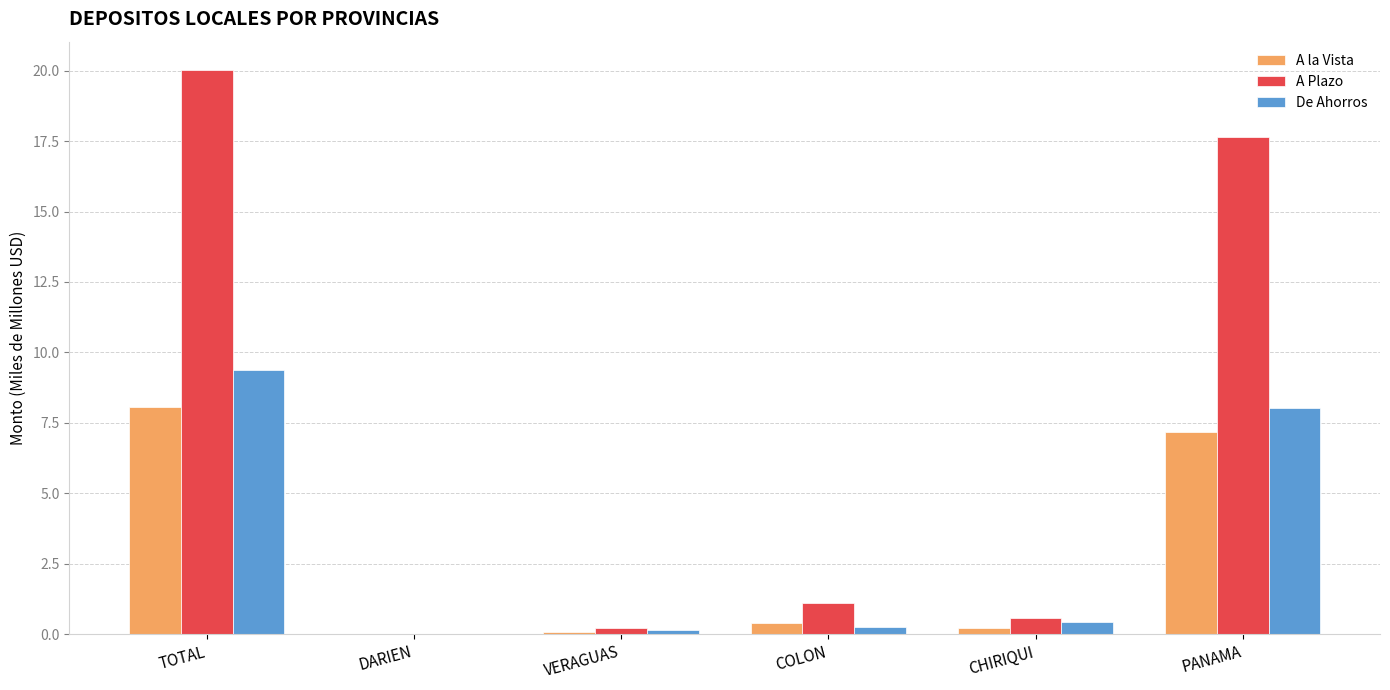

Between TOTAL and COLON, which series saw the biggest shift?

A Plazo